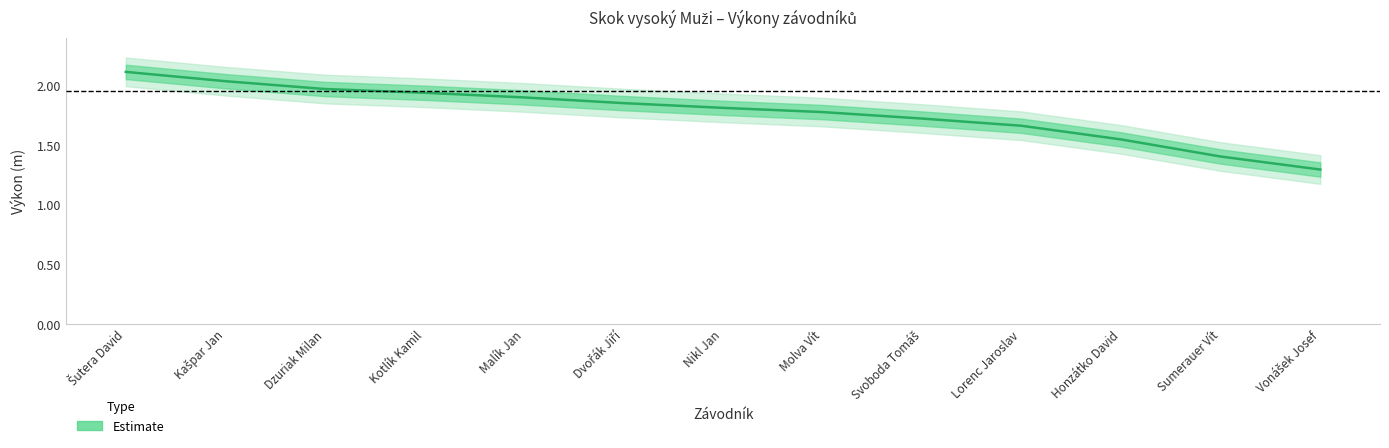

Rank the categories by value from lowest to highest.

Vonášek Josef, Sumerauer Vít, Honzátko David, Lorenc Jaroslav, Svoboda Tomáš, Molva Vít, Nikl Jan, Dvořák Jiří, Malík Jan, Kotlík Kamil, Dzuriak Milan, Kašpar Jan, Šutera David